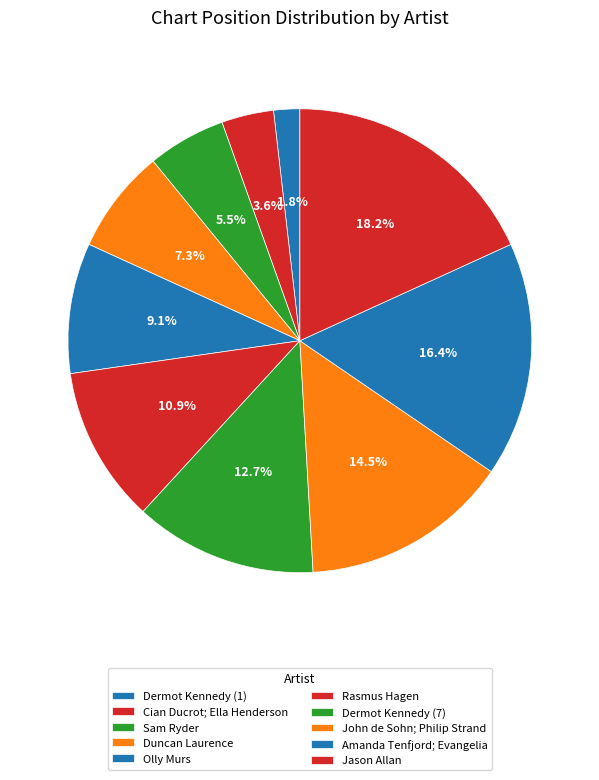

How many slices are in this pie chart?

10